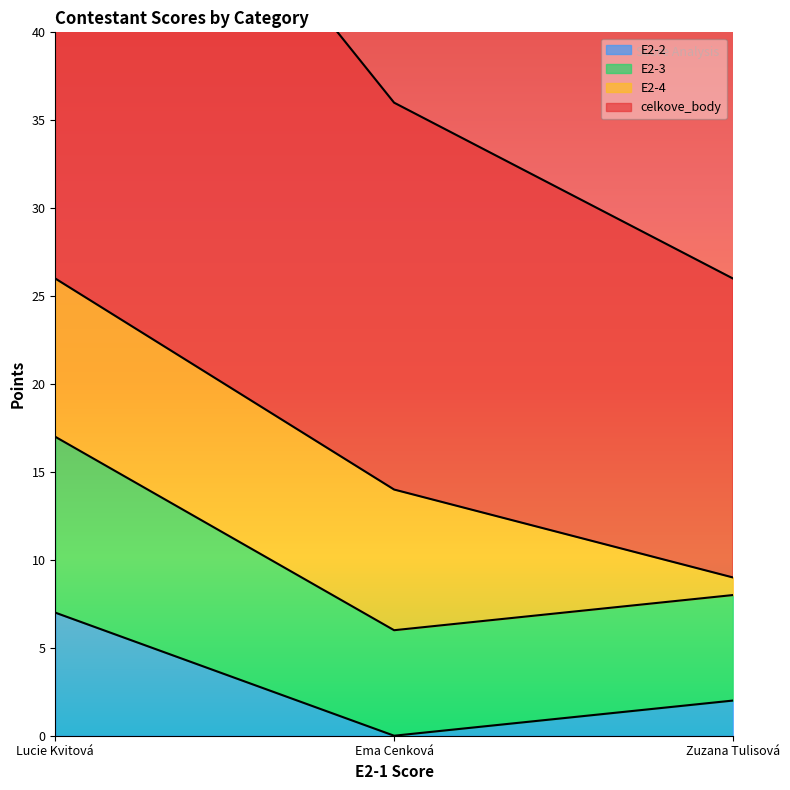

The E2-2 series shows 2 at Zuzana Tulisová. True or false?

True